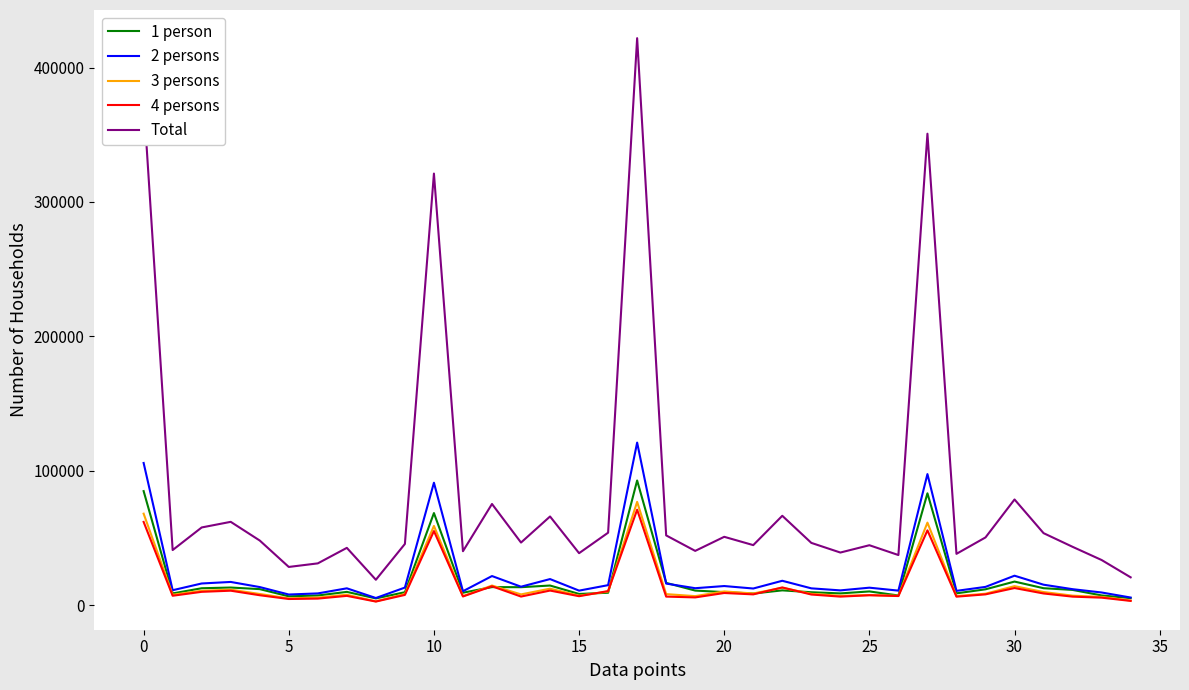

What is the maximum value shown in the chart?

421878